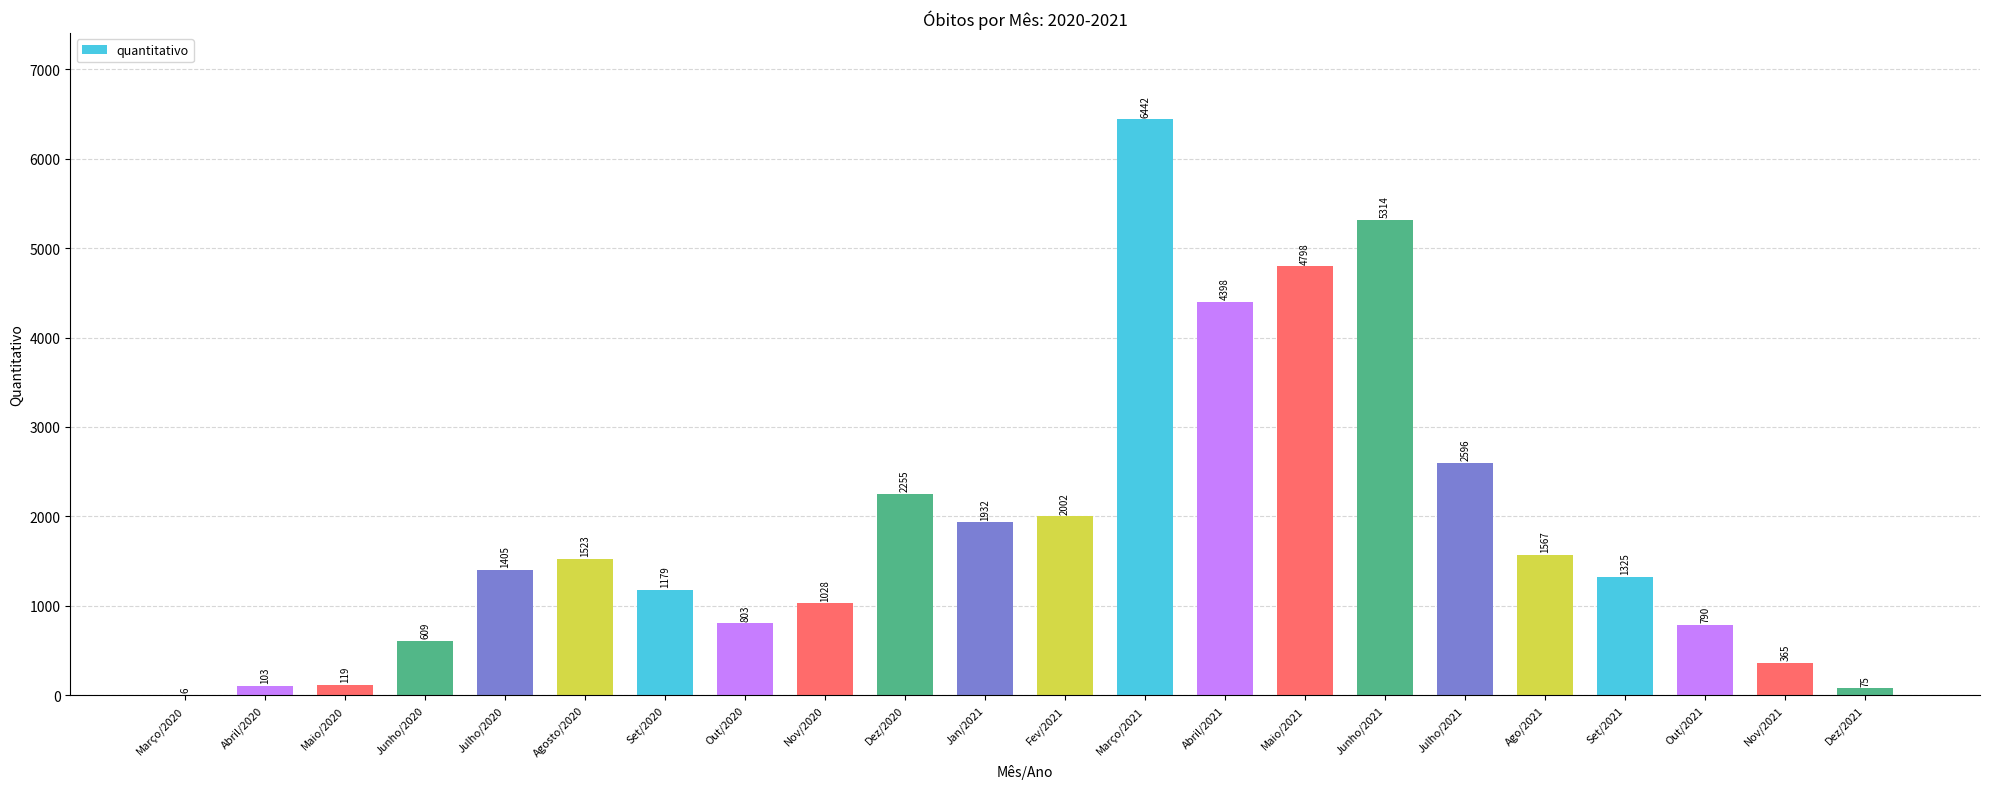

What is the sum of the values at Março/2021 and Out/2021?

7232